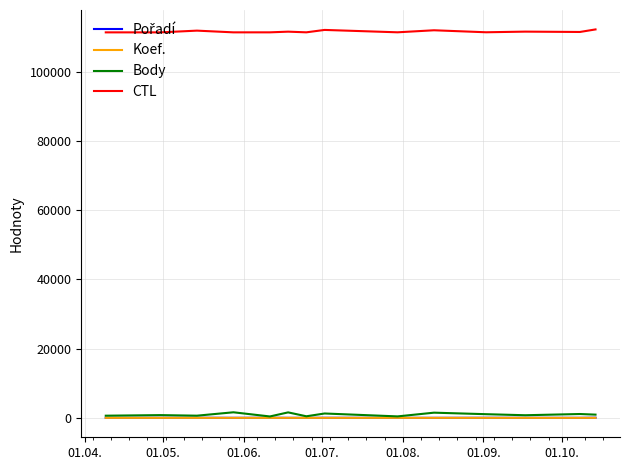

What is the highest value of the CTL series?

112152